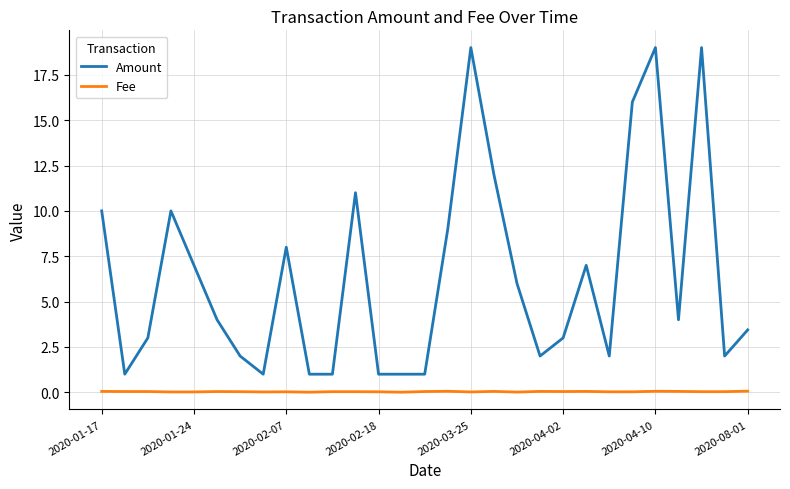

Which series has the largest range (max minus min)?

Amount